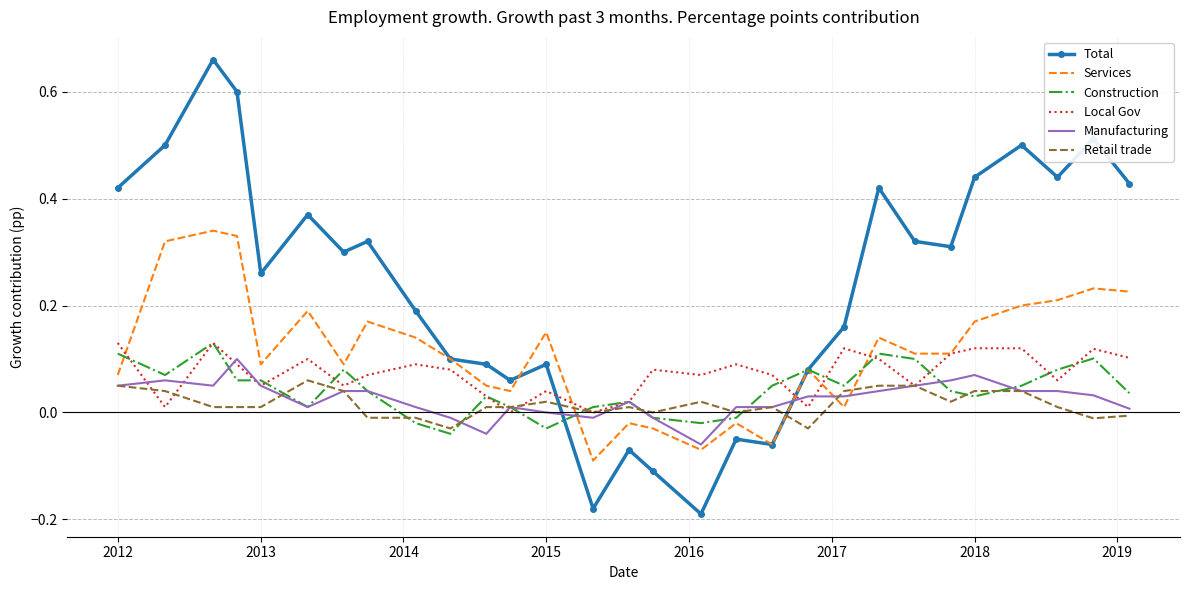

How many intersections are there between Total and Retail trade?

2